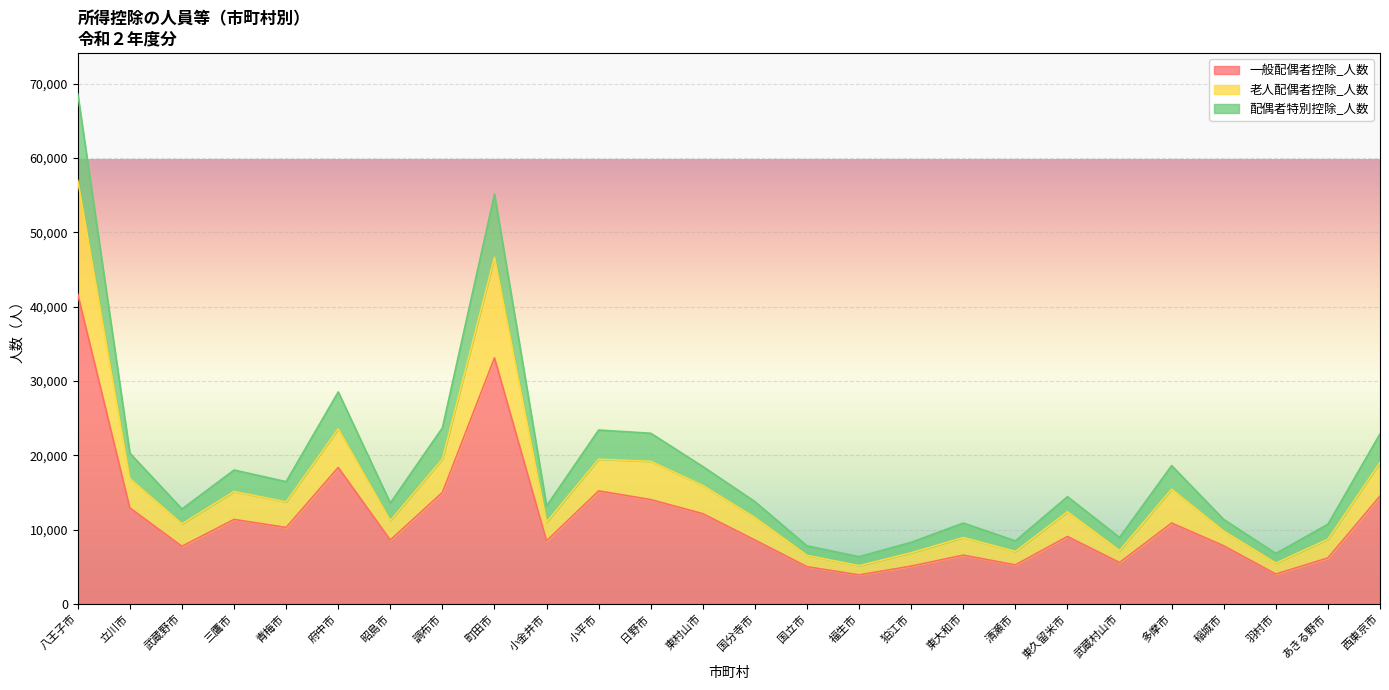

At which label does 一般配偶者控除_人数 first exceed 9070?

八王子市